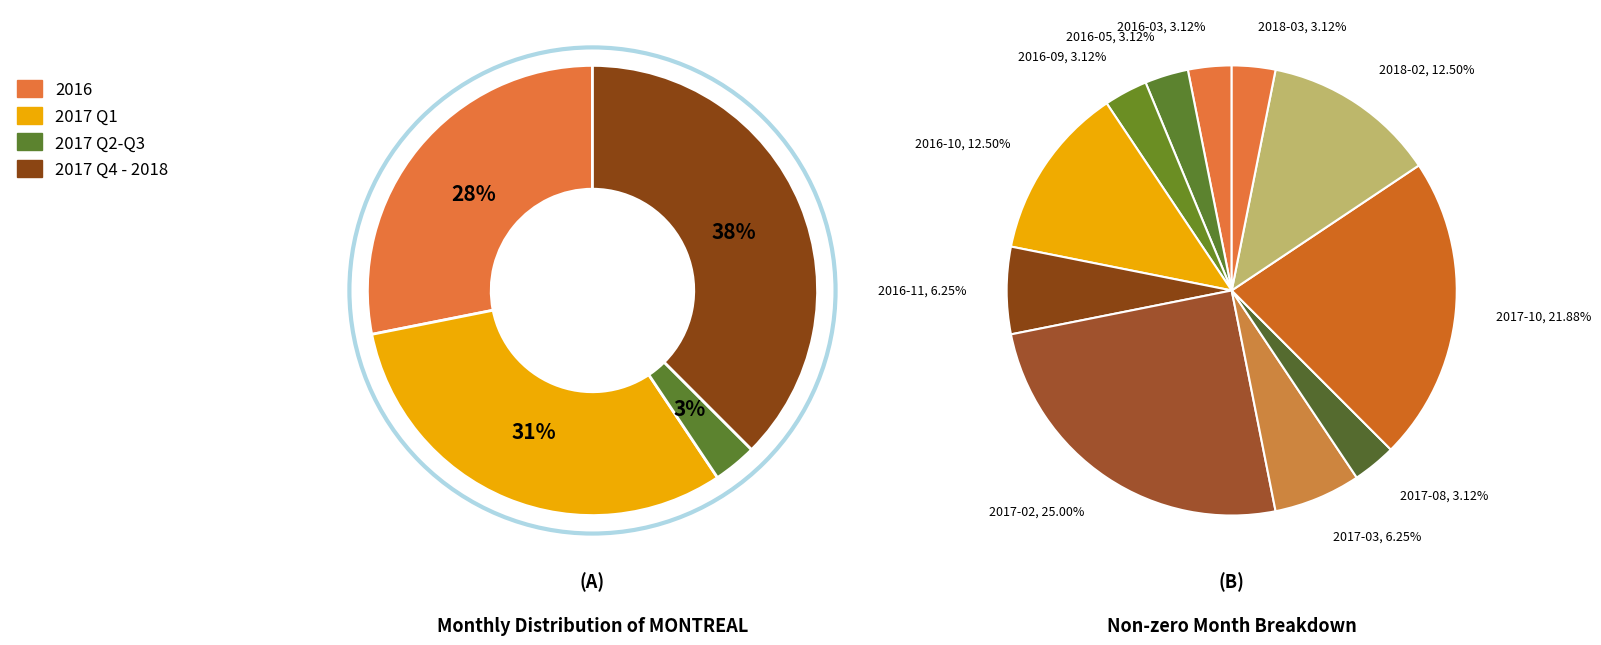

Which category has the biggest portion of the pie?

2017-02